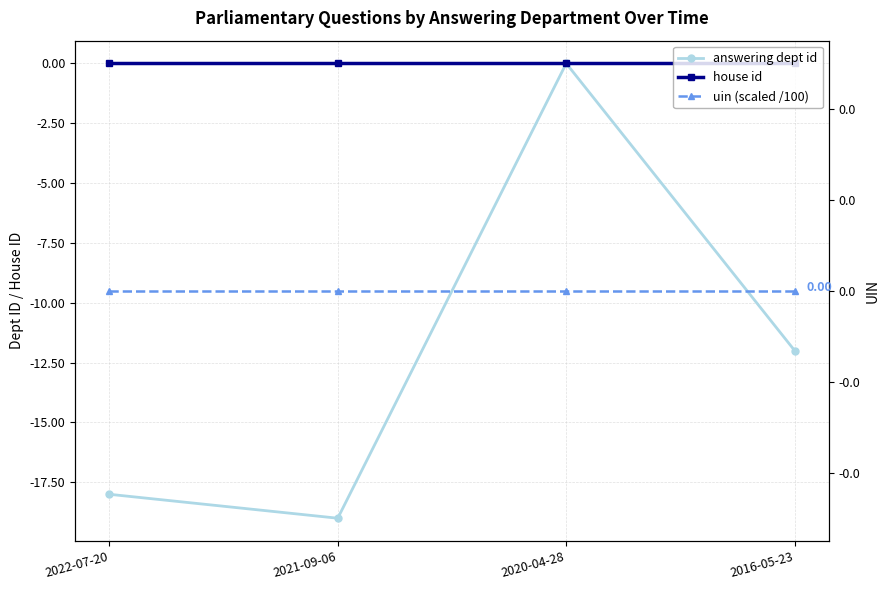

What is the label of the 3rd point from the right?

2021-09-06